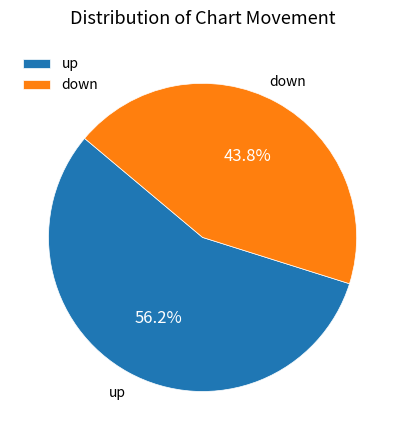

To the nearest percent, what percentage of the pie is down?

44%